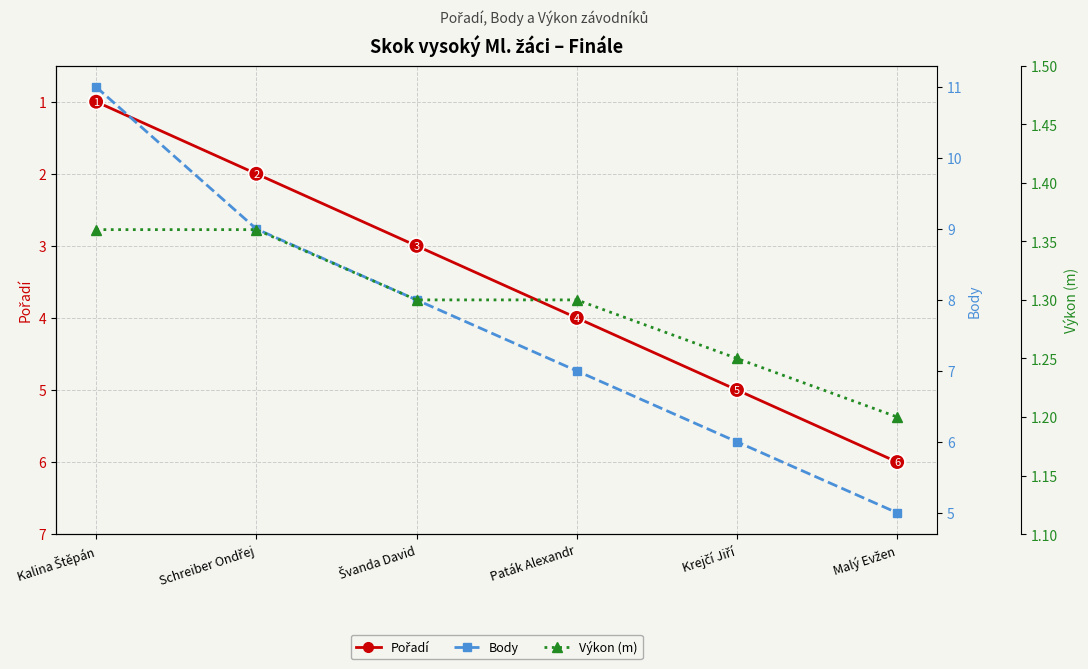

How many lines are shown in the chart?

3